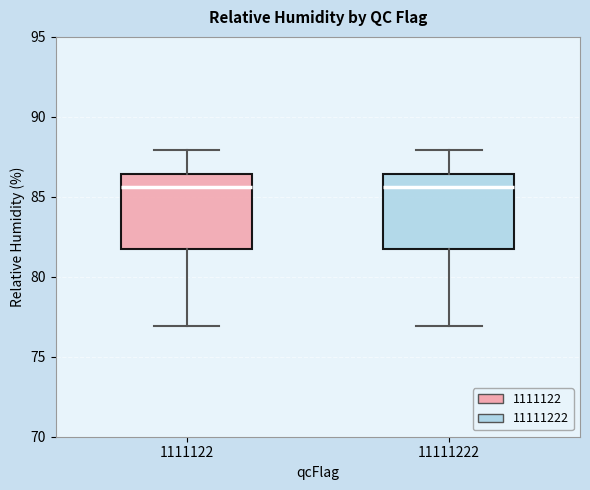

Where is the lower edge of the box at x = 1111122 on the y-axis? The values are not printed on the chart, so give them approximately, as read against the axis.

81.5